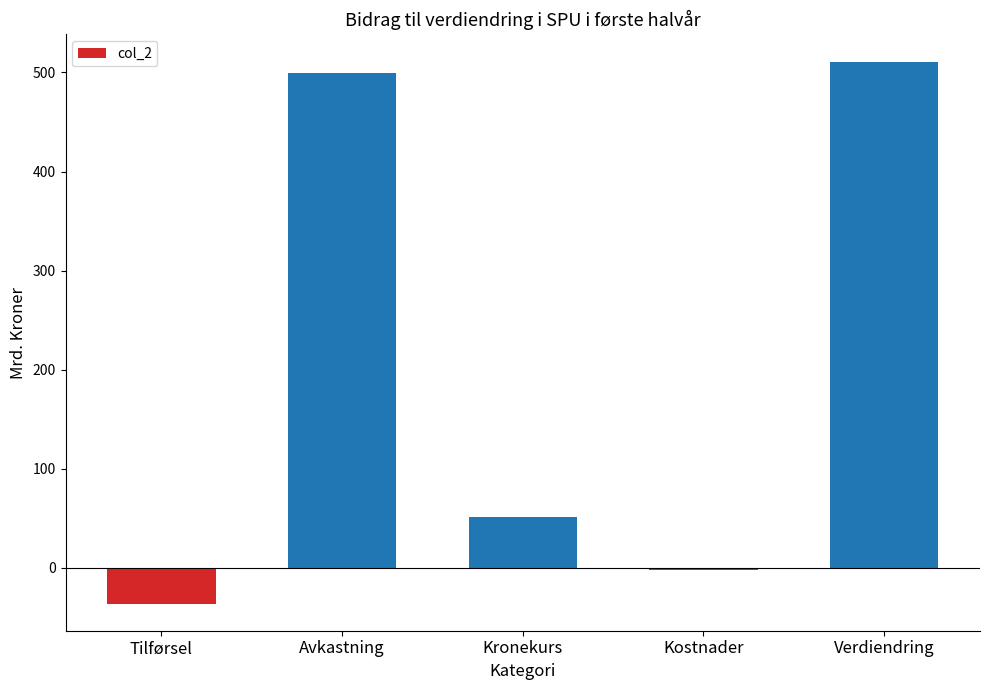

Count the number of categories in the chart.

5